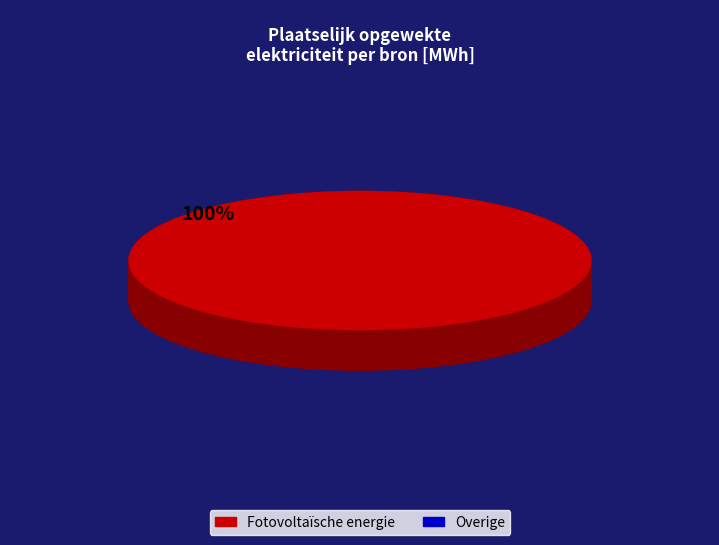

Does any single category account for the majority?

Yes